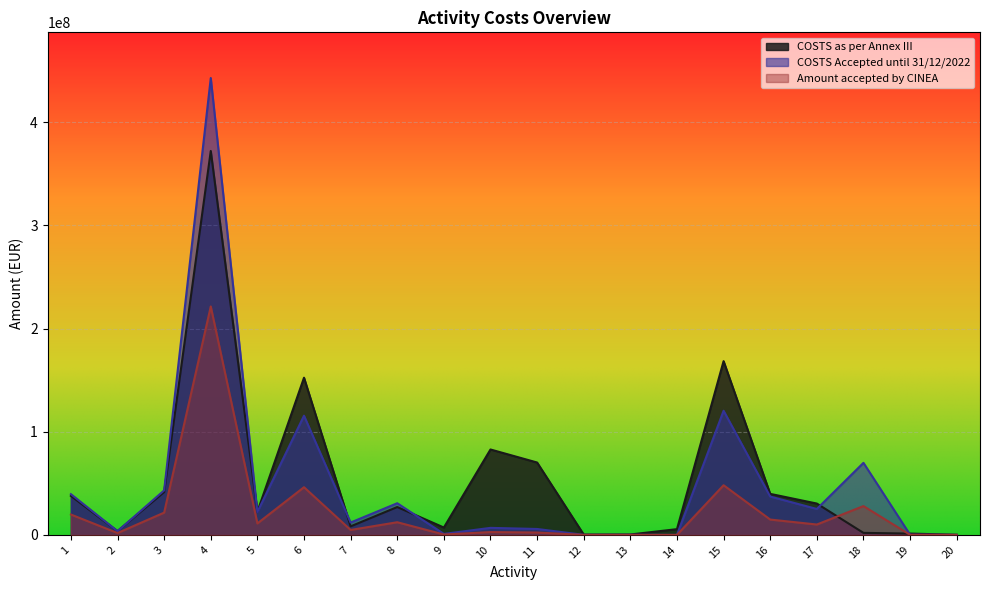

At which label is Amount accepted by CINEA closest to 110729326?

15